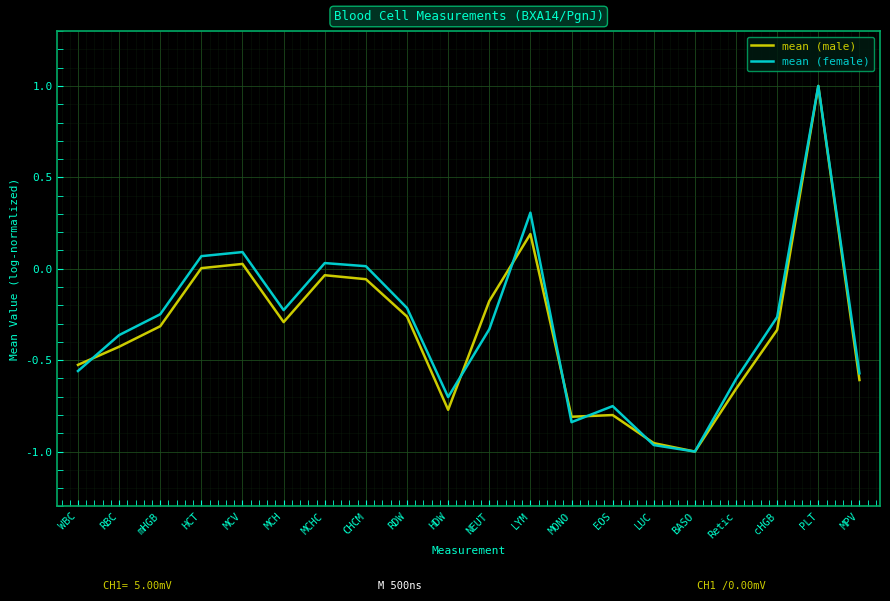

How many lines are shown in the chart?

2